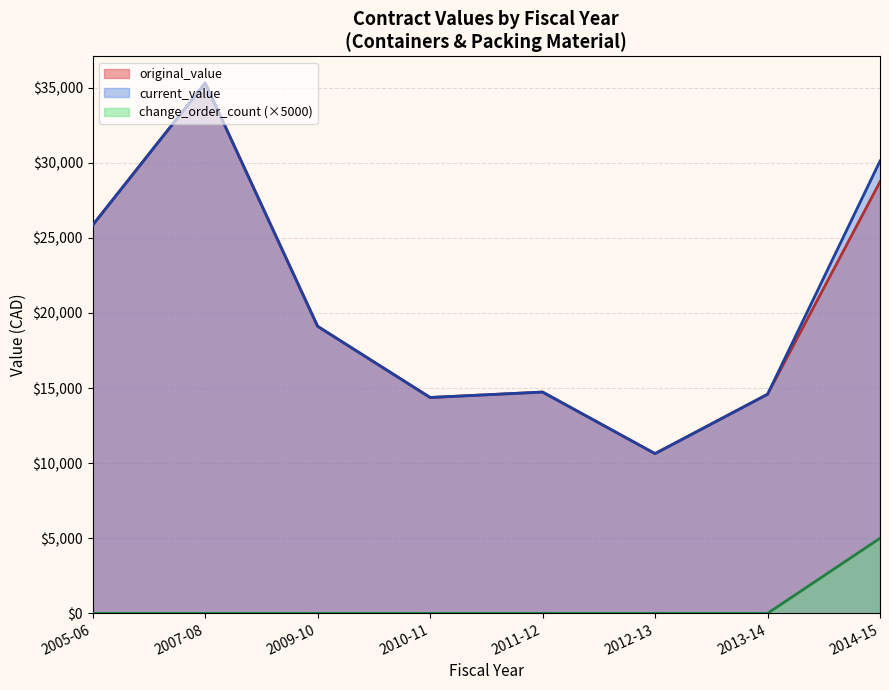

What is the difference between the maximum and minimum values in the original_value series?

24679.4